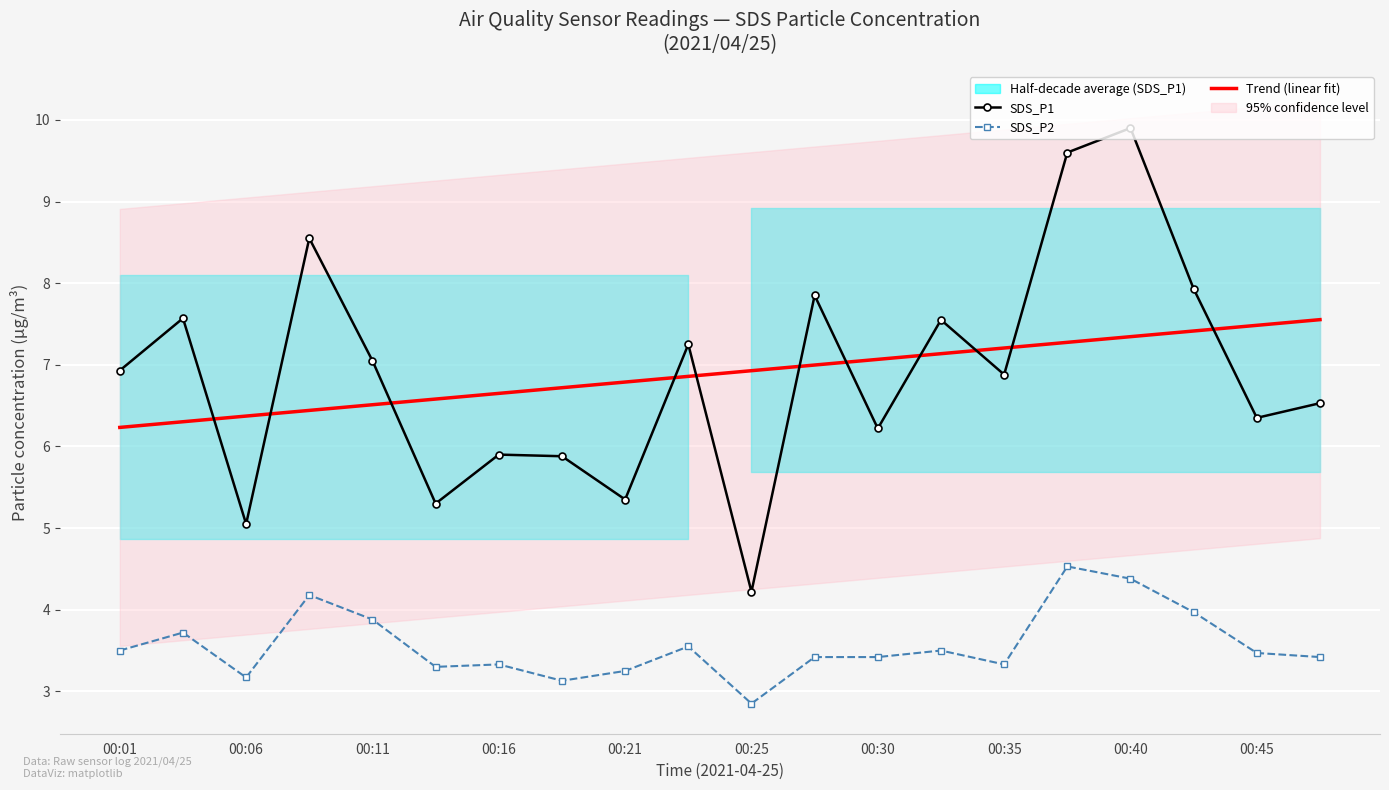

True or false: SDS_P1 and SDS_P2 cross at least once.

False